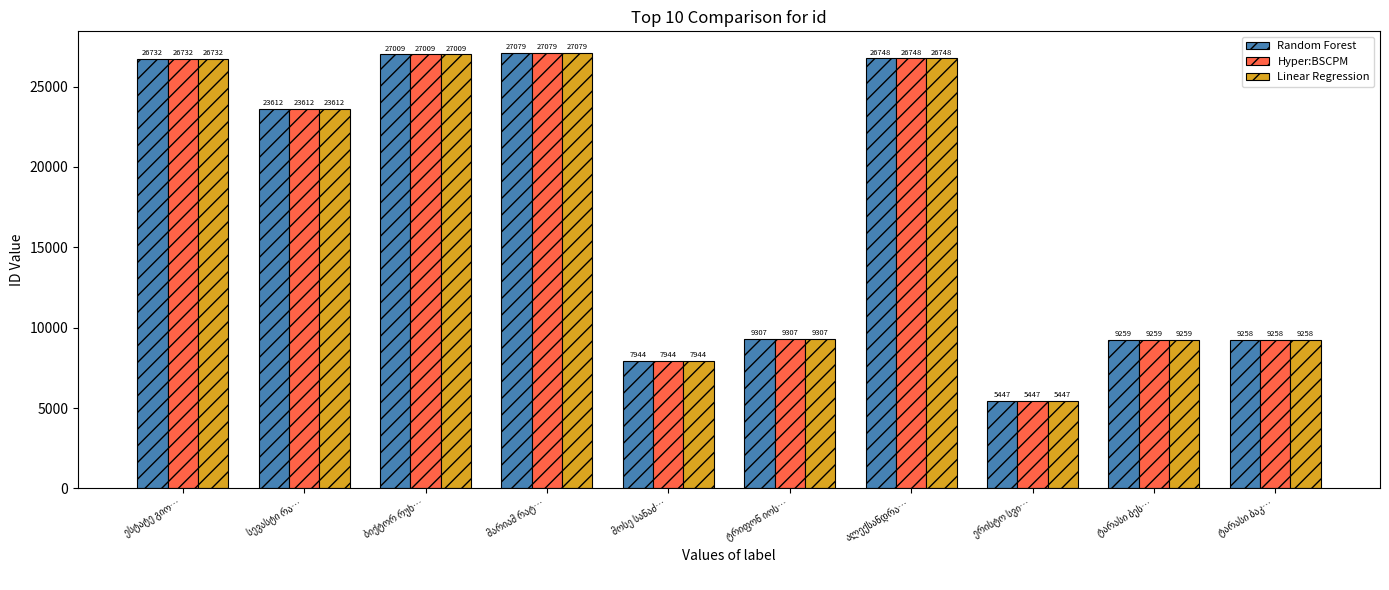

Does the chart contain any negative values?

No